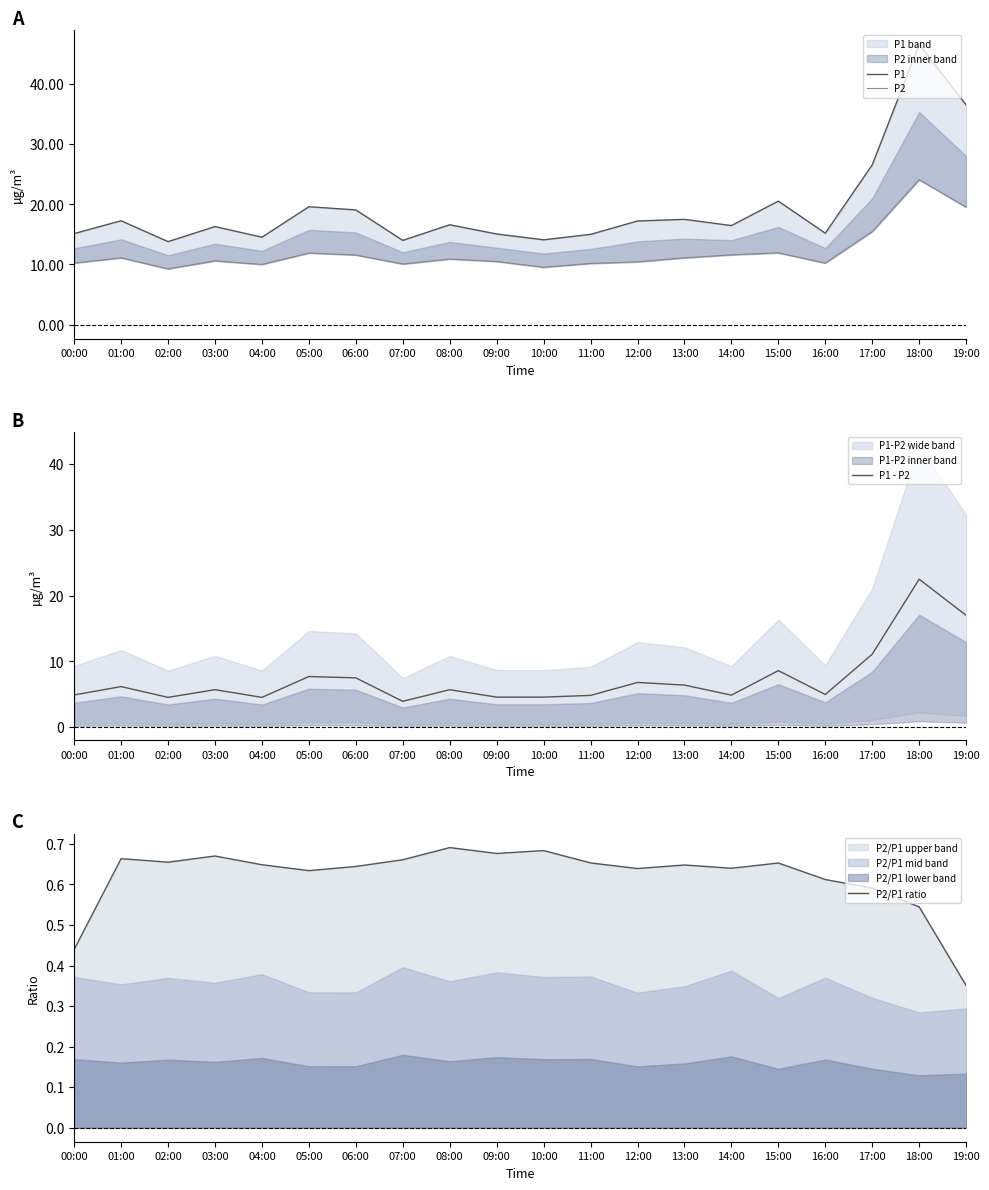

True or false: P1 and P1 - P2 cross at least once.

False